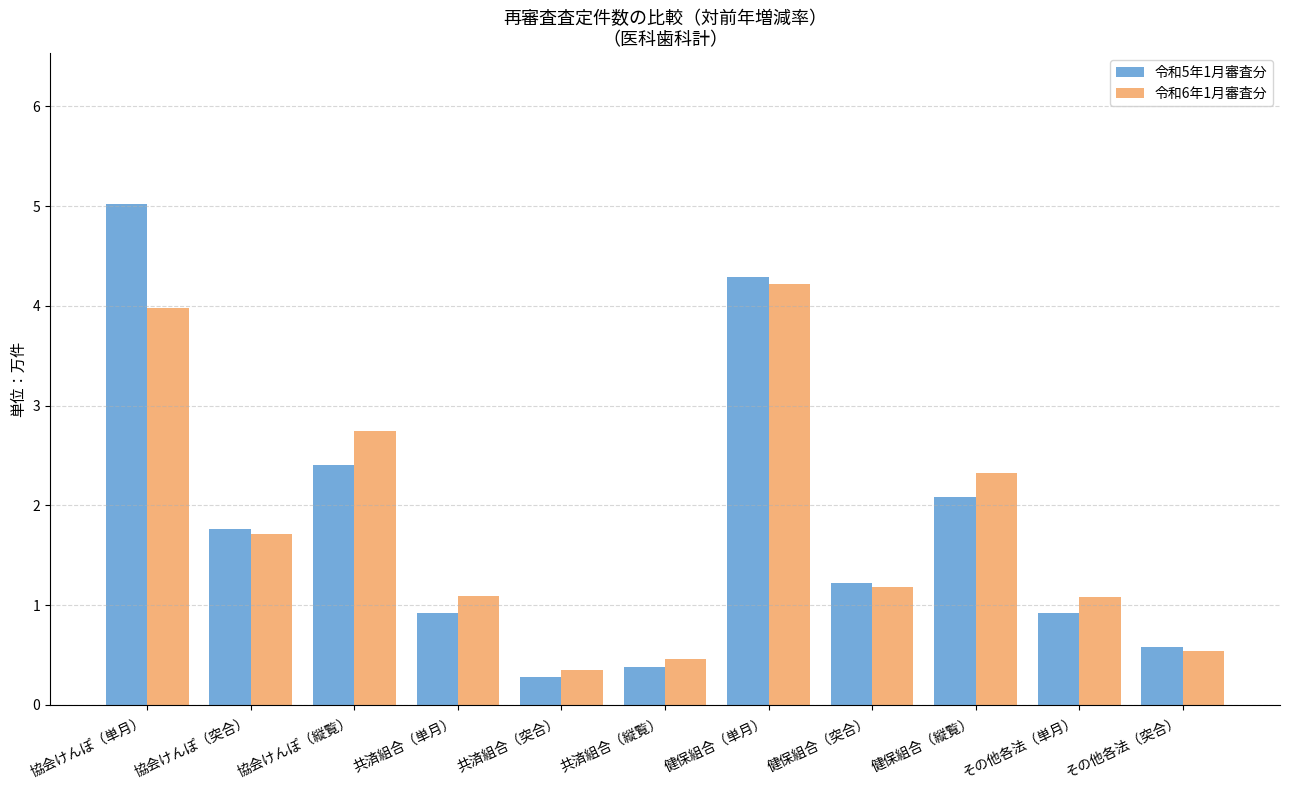

List the series in order of their peak value, highest first.

令和5年1月審査分, 令和6年1月審査分